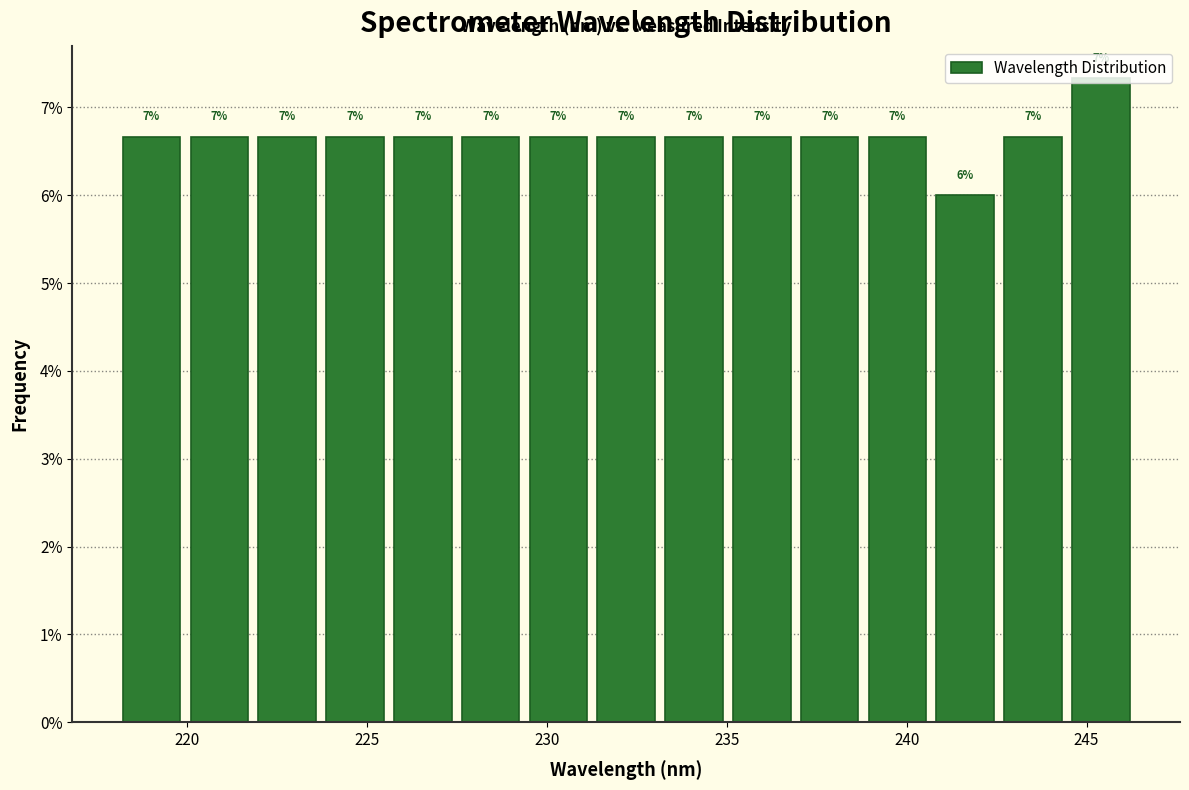

Around what value on the x-axis is the tallest bar? Give the approximate position of its centre, as read against the axis.

245.5